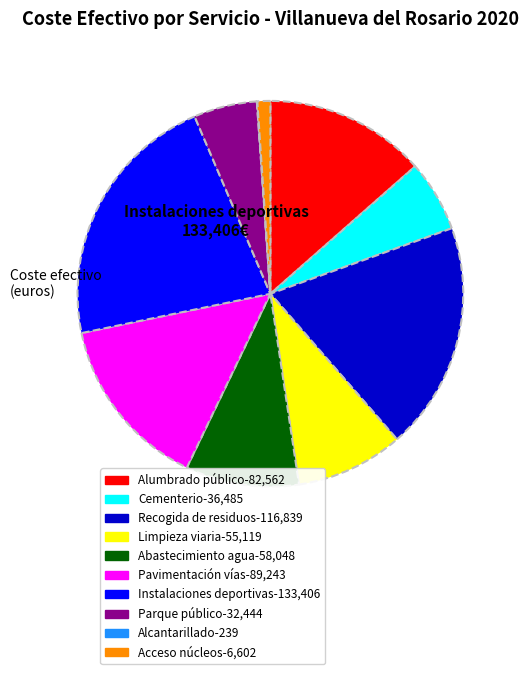

Combined, do Acceso núcleos and Abastecimiento agua account for over 50%?

No